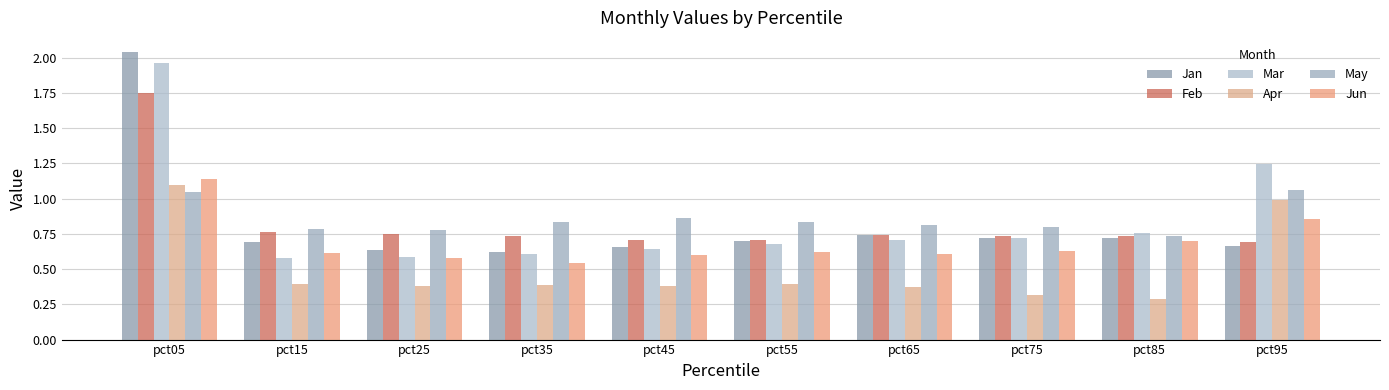

Are the bars horizontal?

No